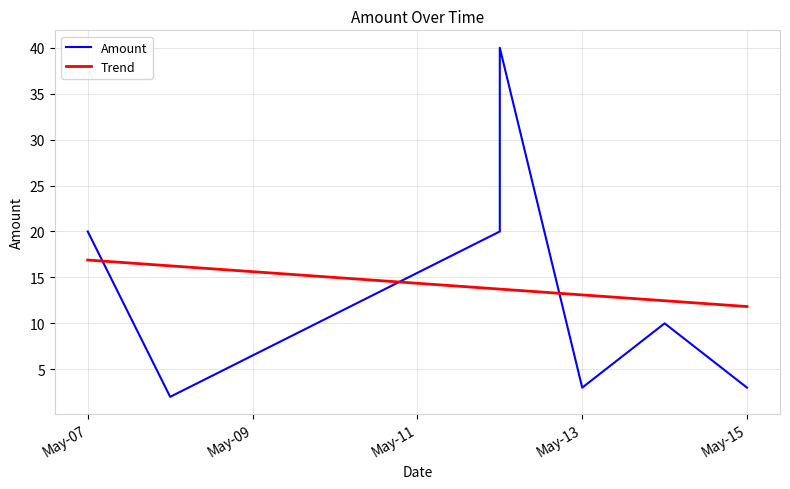

Count the number of categories in the chart.

7